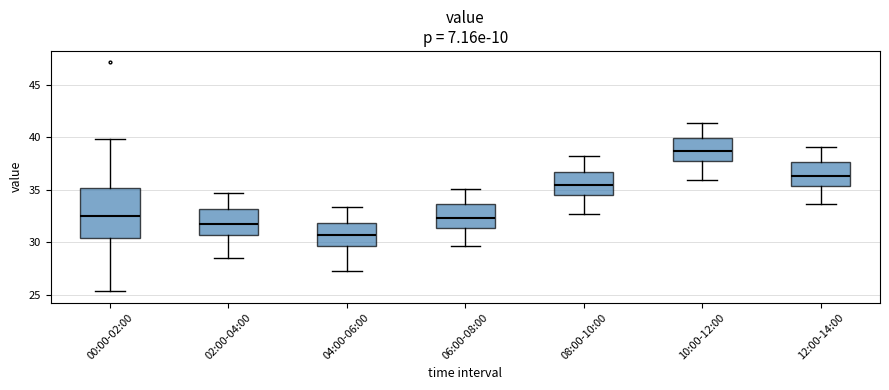

Reading left to right, transcribe this box plot: for each box, give where its median line is, the range the box spans, and where its two whiskers end, as read against the y-axis. The values are not printed on the chart, so give them approximately, as read against the axis.

00:00-02:00: median 32.5, box 30.5 to 35.0, whiskers 25.5 to 40.0
02:00-04:00: median 32.0, box 30.5 to 33.0, whiskers 28.5 to 34.5
04:00-06:00: median 30.5, box 29.5 to 32.0, whiskers 27.5 to 33.5
06:00-08:00: median 32.5, box 31.5 to 33.5, whiskers 29.5 to 35.0
08:00-10:00: median 35.5, box 34.5 to 36.5, whiskers 32.5 to 38.0
10:00-12:00: median 38.5, box 37.5 to 40.0, whiskers 36.0 to 41.5
12:00-14:00: median 36.5, box 35.5 to 37.5, whiskers 33.5 to 39.0